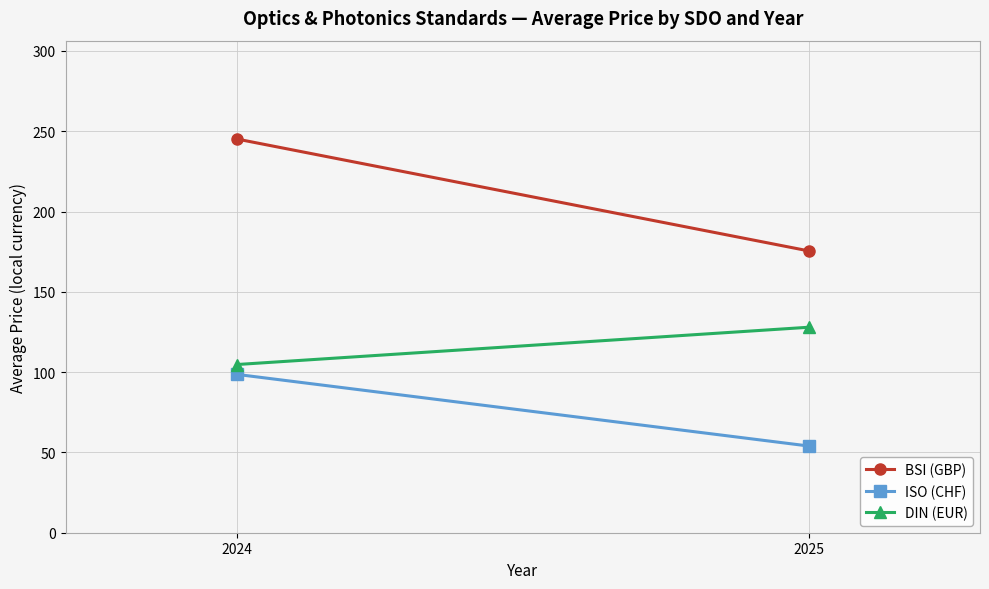

What is the spread (max minus min) of values at 2025?

121.5